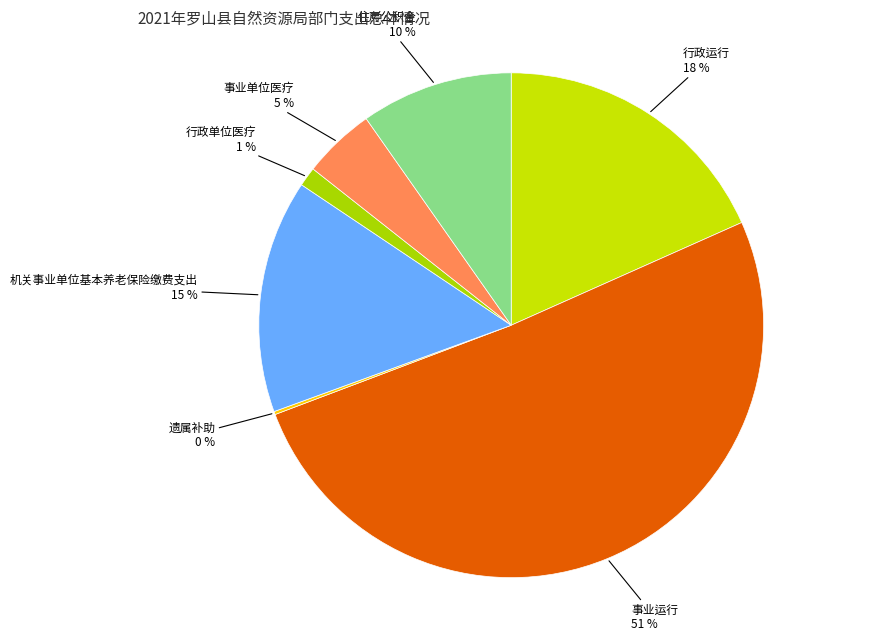

Which slice is the largest?

事业运行